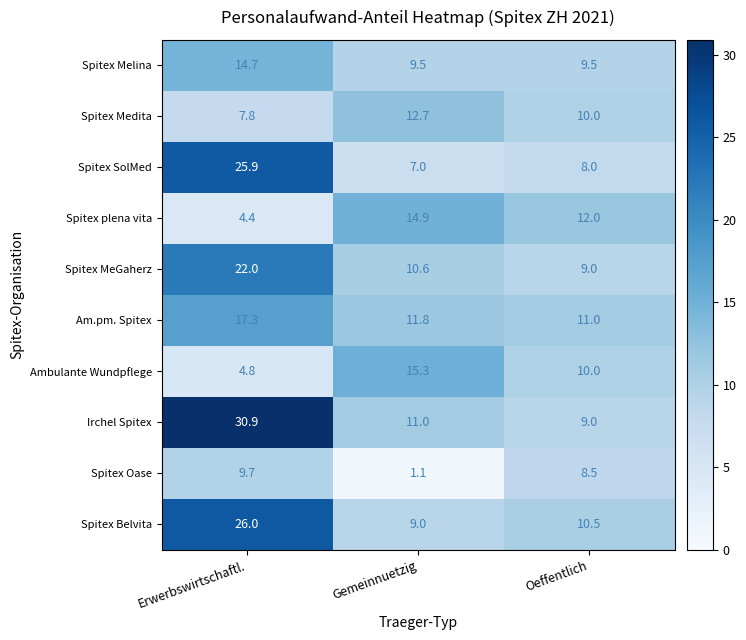

The Spitex MeGaherz series shows 22.0 at Erwerbswirtschaftl.. True or false?

True